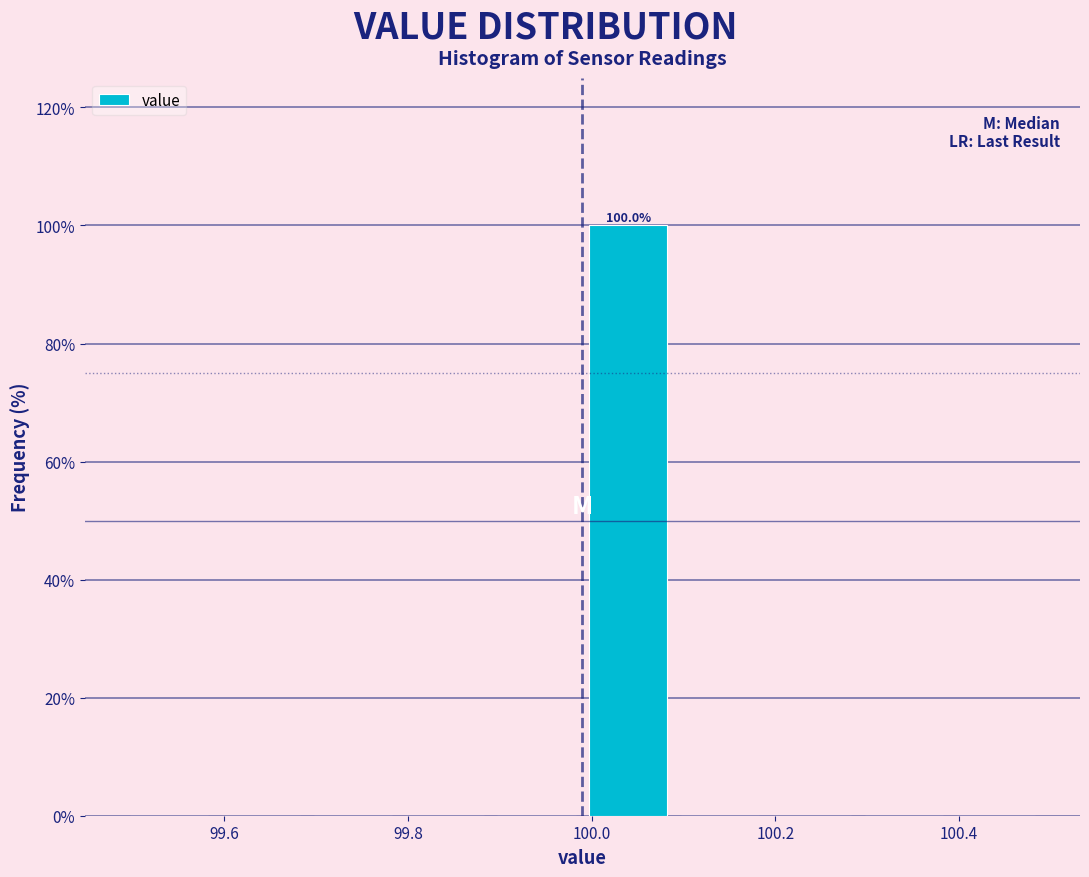

Which range on the x-axis has the tallest bar?

99.99 to 100.09